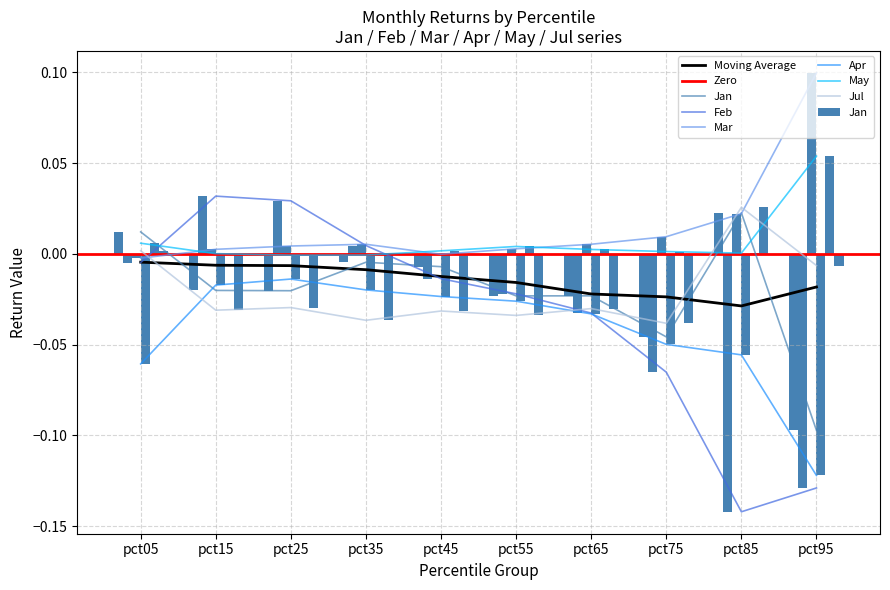

What is the difference between the Jul values at pct45 and pct85?

0.1